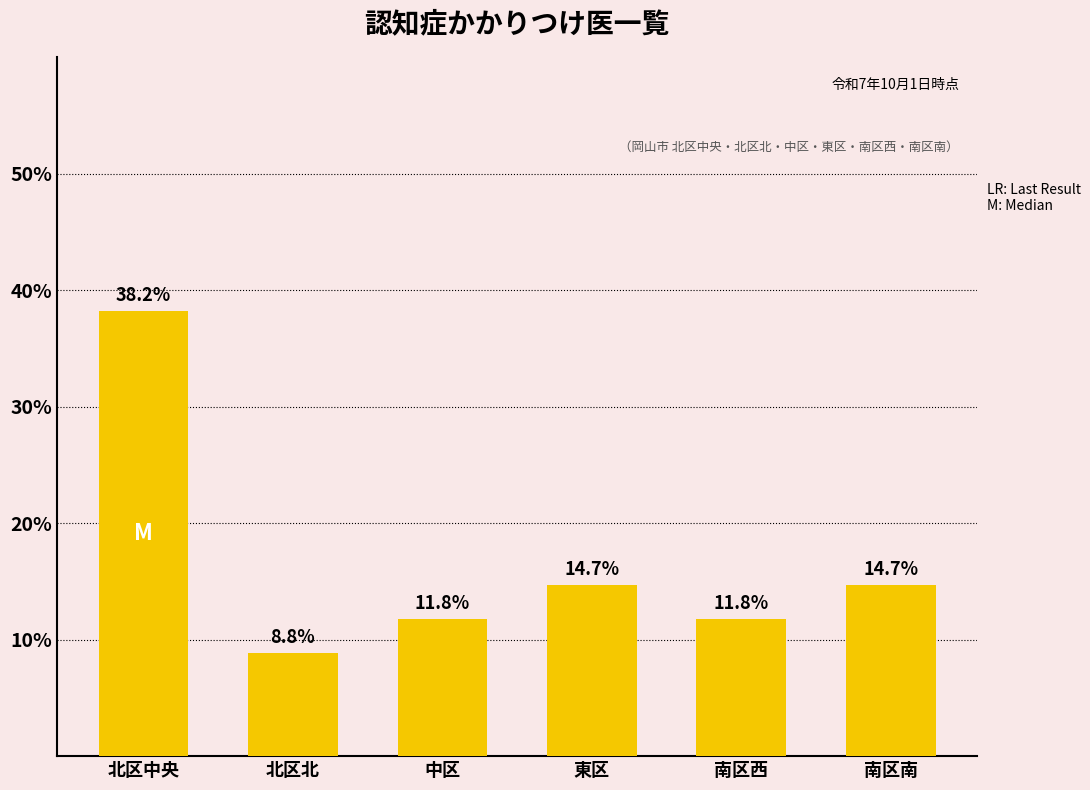

What is the change in value from 北区中央 to 南区西?

-26.5